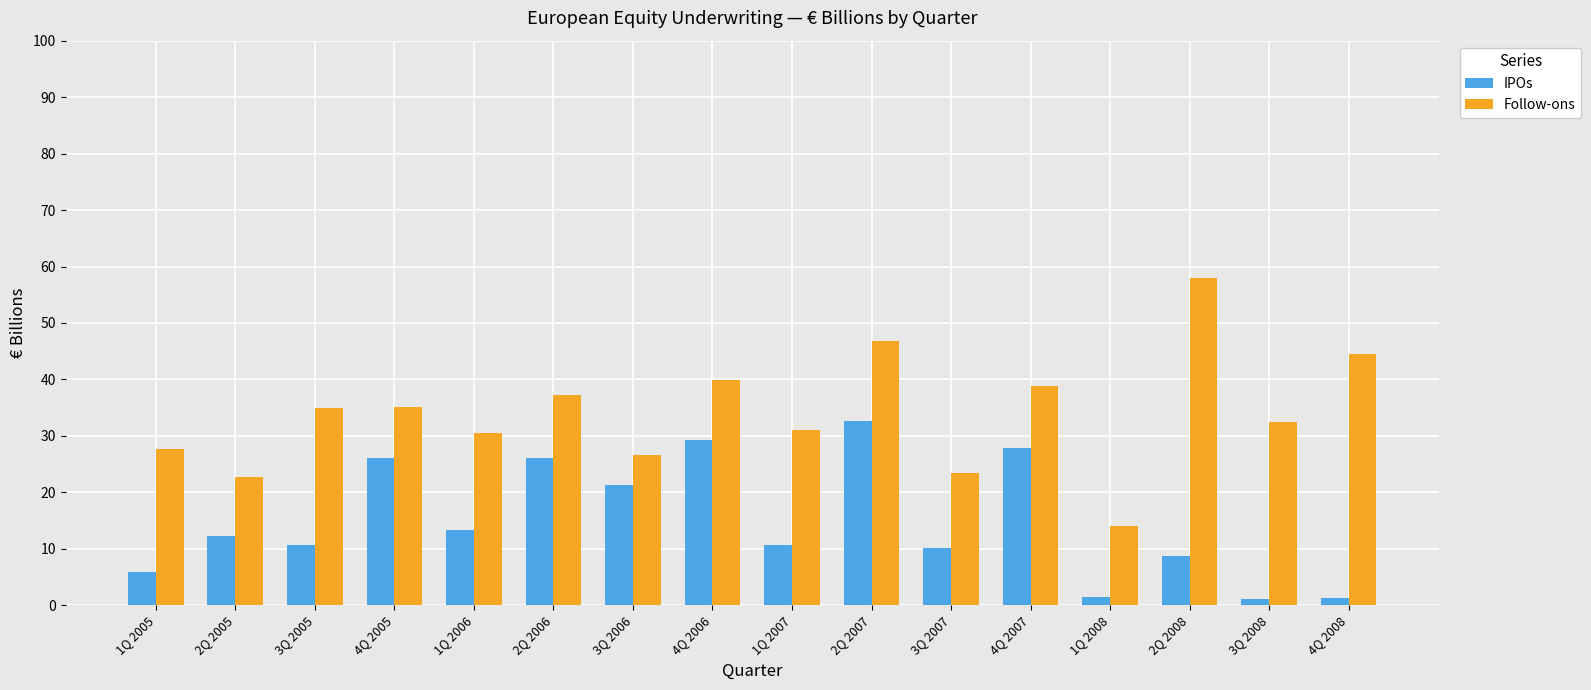

What is the label of the 16th bar from the right?

1Q 2005